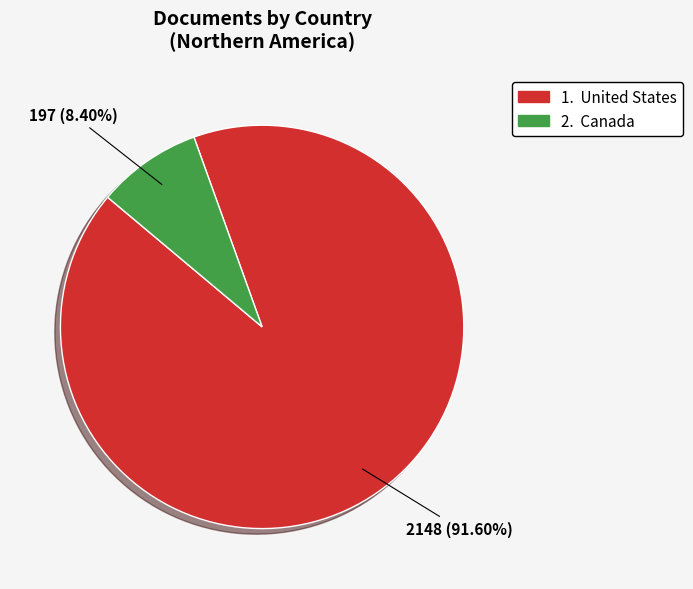

Does any single category account for the majority?

Yes